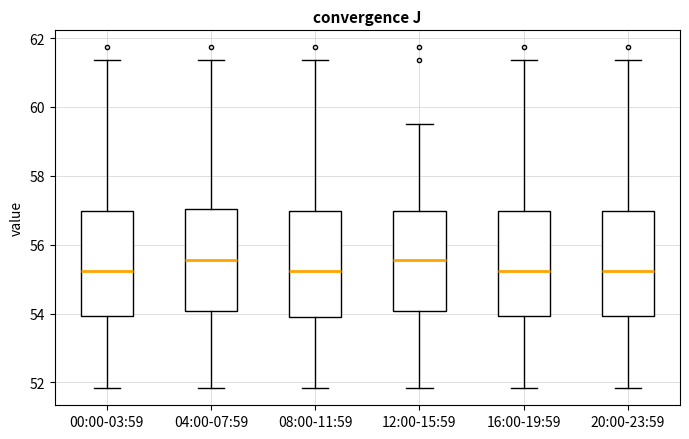

Where does the upper whisker of the box for 12:00-15:59 end on the y-axis? The values are not printed on the chart, so give them approximately, as read against the axis.

59.6